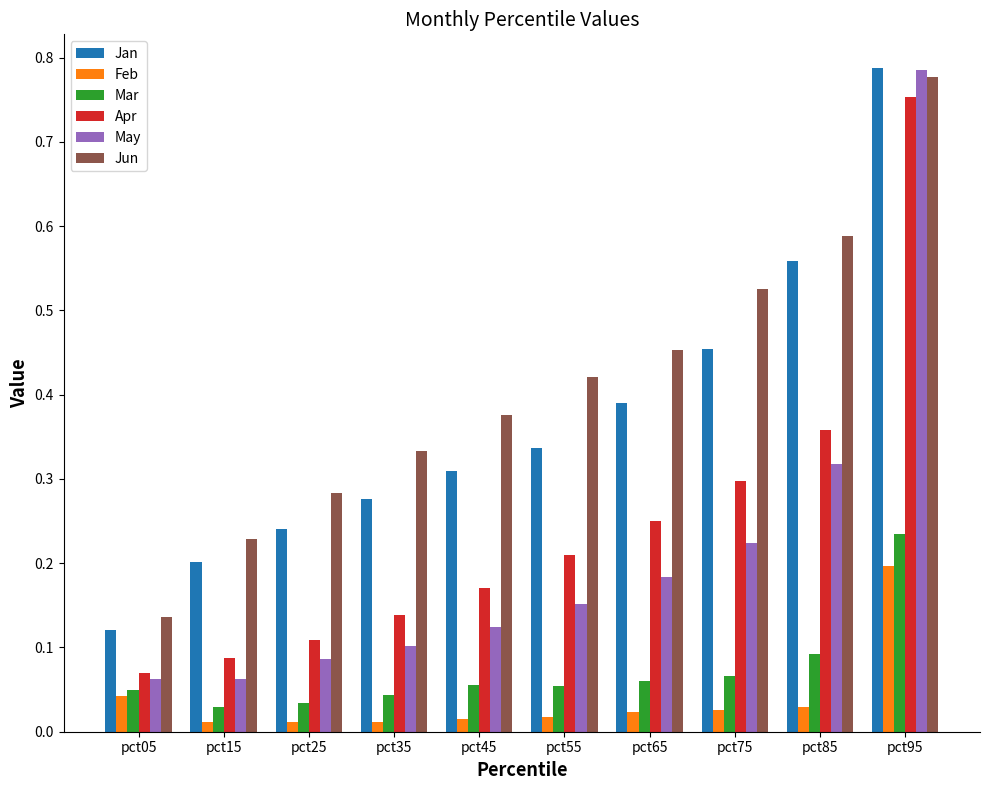

List the labels in order of Apr value, smallest first.

pct05, pct15, pct25, pct35, pct45, pct55, pct65, pct75, pct85, pct95